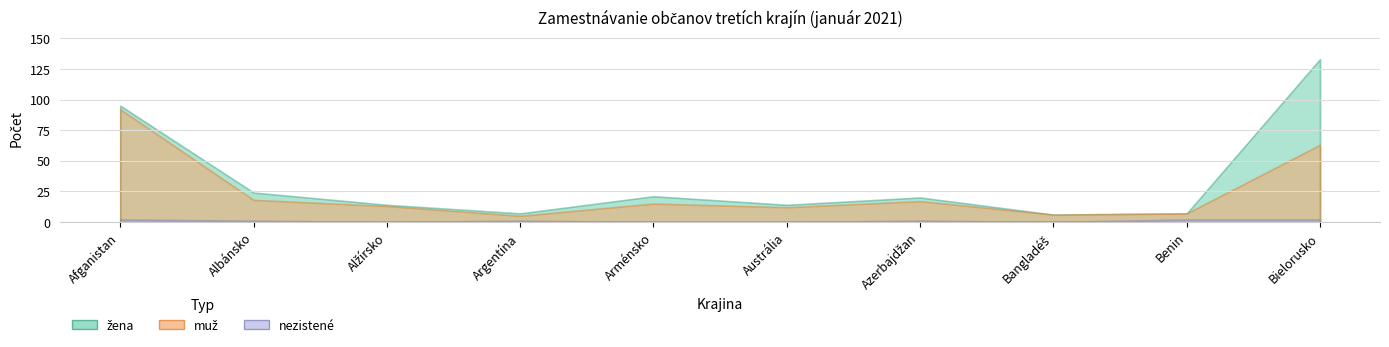

Does the chart display data point markers on the line(s)?

No